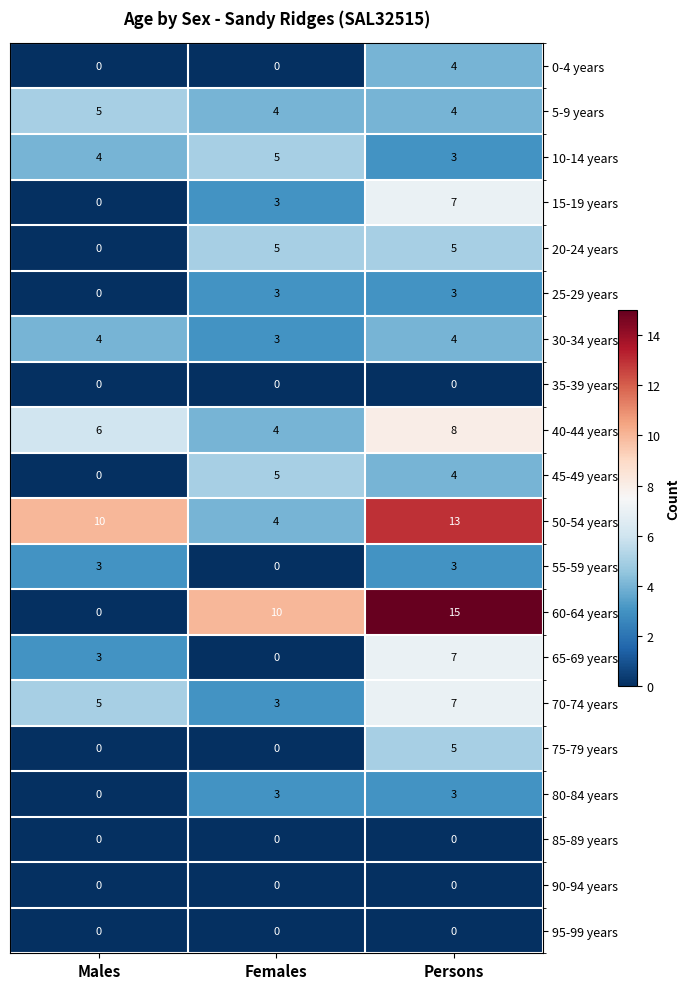

What is the difference between the second highest and minimum values in the 50-54 years series?

6